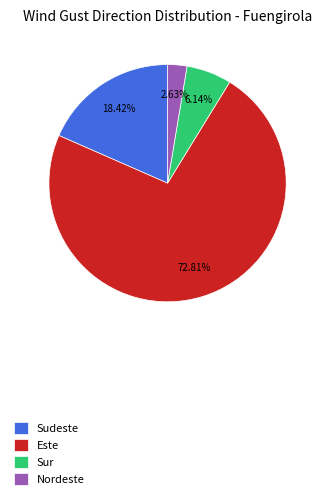

Which category accounts for the majority?

Este